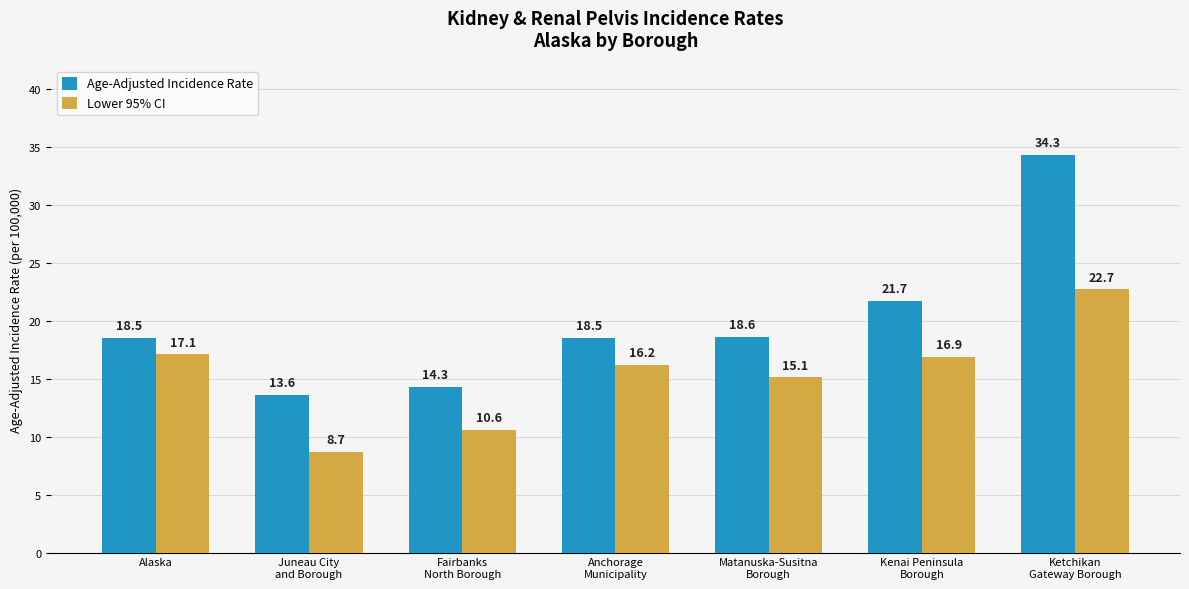

Are the bars horizontal?

No